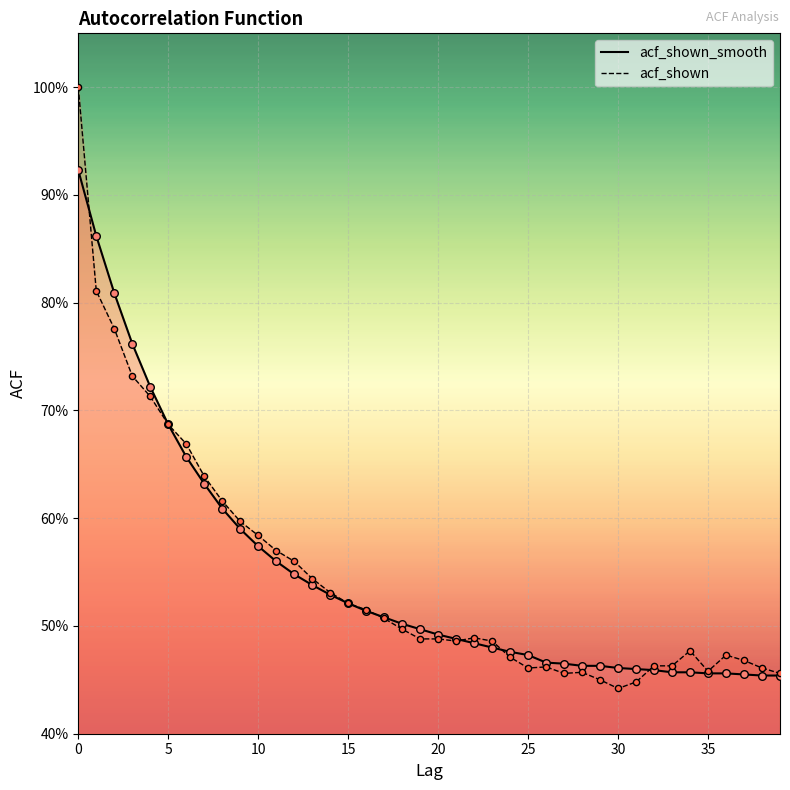

Is the value of acf_shown_smooth at 33 greater than the value of acf_shown at 4?

No